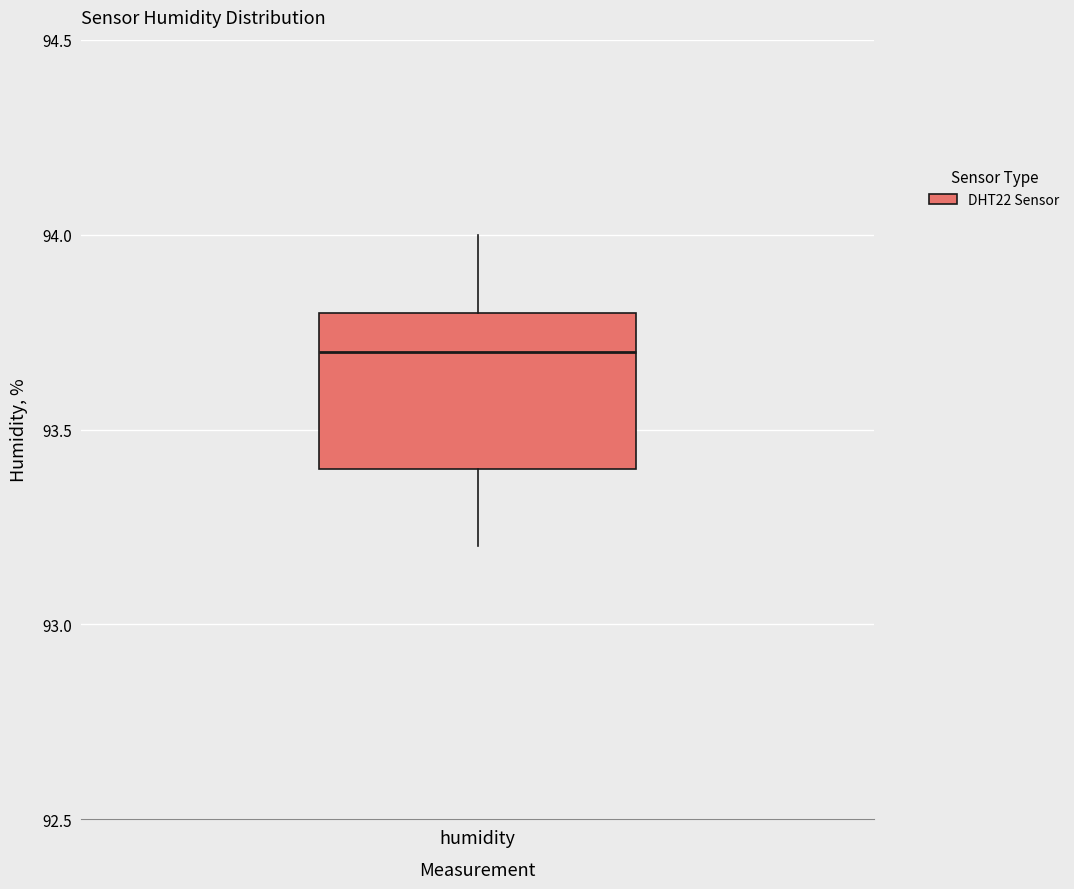

Read this box plot against the y-axis: the position of the median line, the range covered by the box, and the ends of both whiskers. The values are not printed on the chart, so give them approximately, as read against the axis.

median 93.7, box 93.4 to 93.8, whiskers 93.2 to 94.0